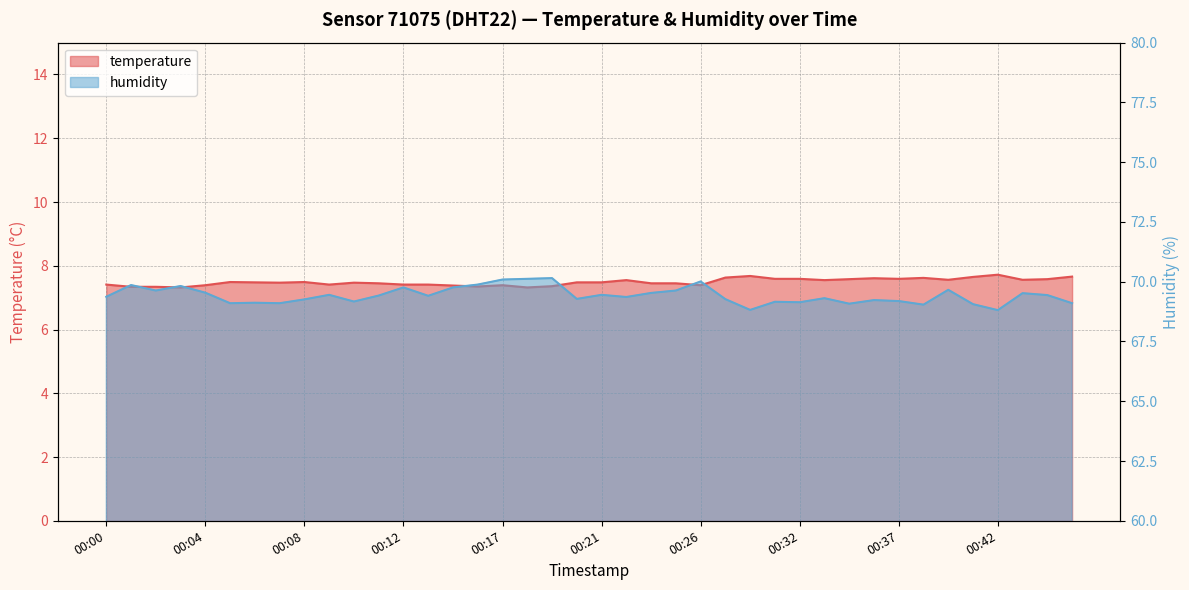

How many temperature values are between 7 and 8?

40